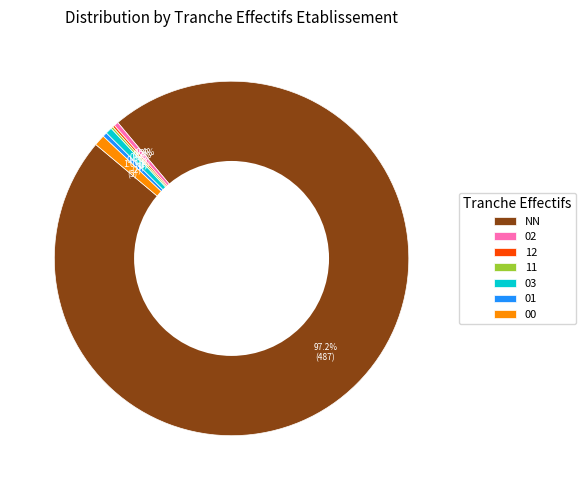

What is the largest slice in the pie chart?

NN